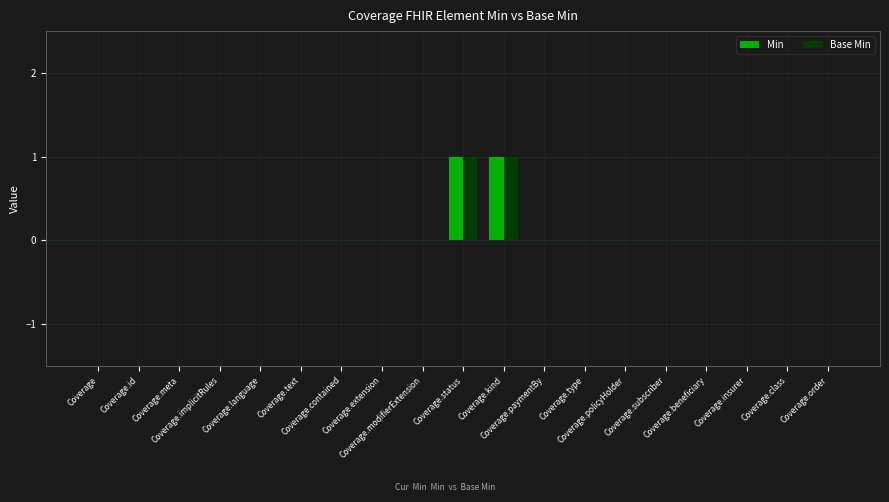

How many groups of bars are there?

19